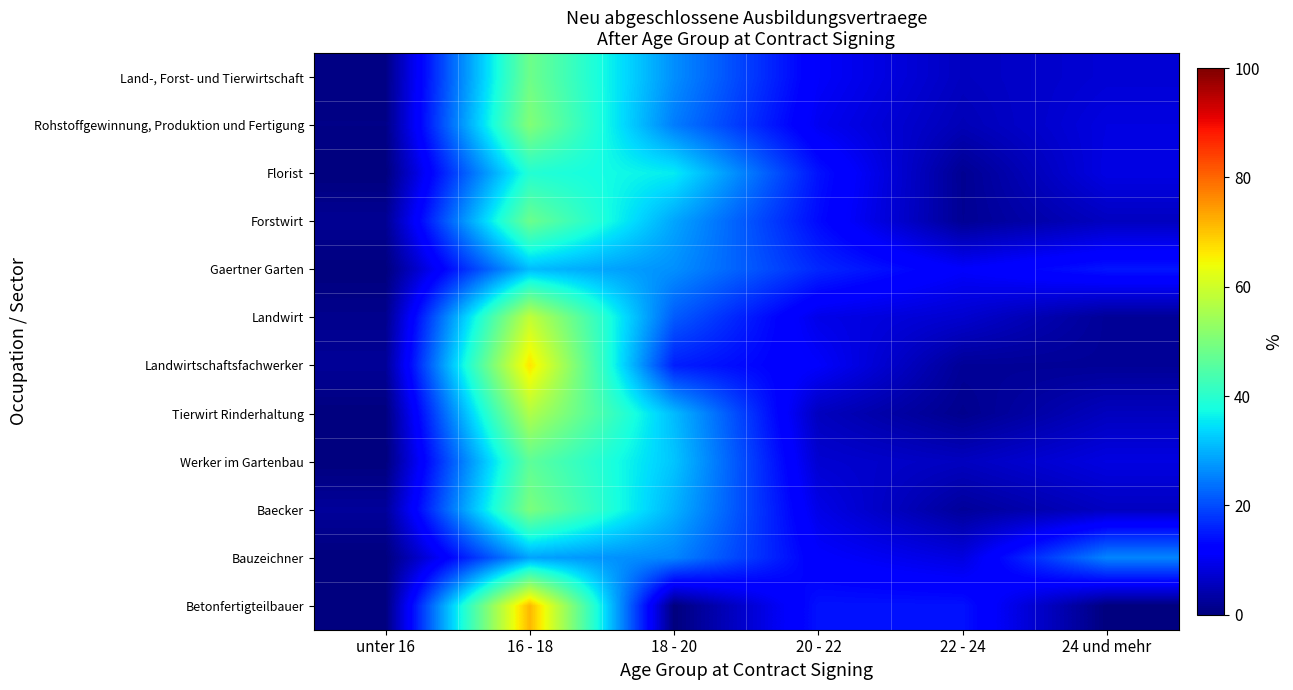

How many distinct data groups are displayed?

12